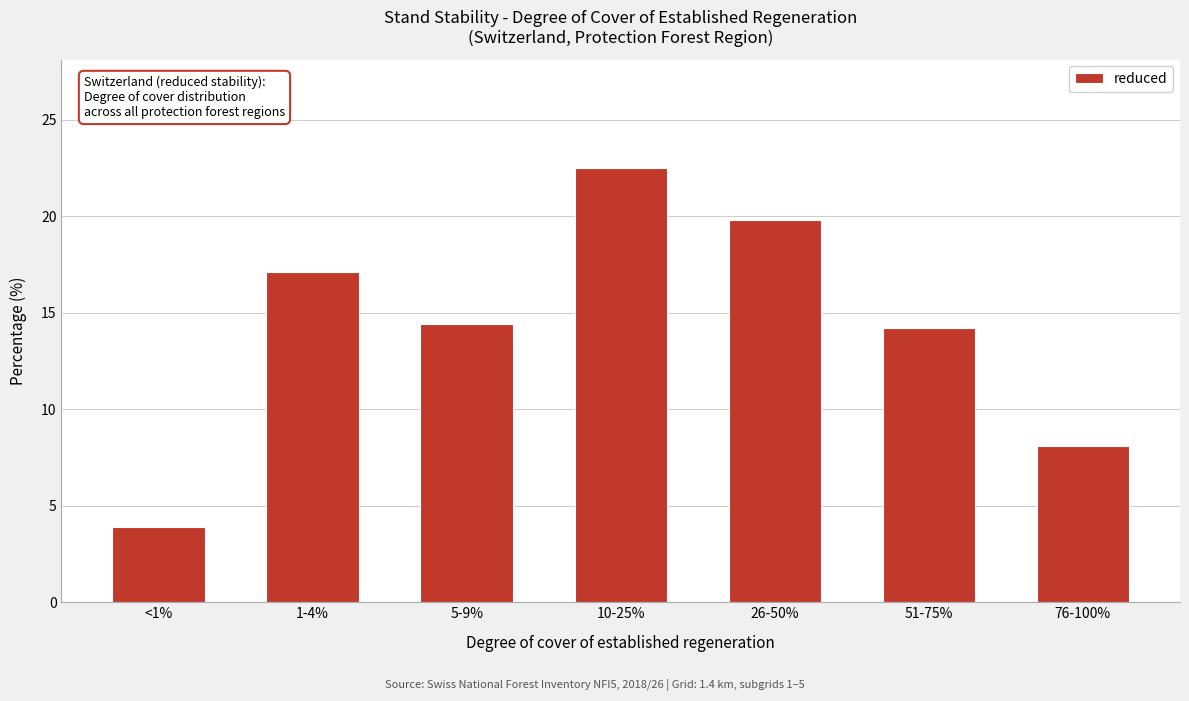

Reading left to right, what are all the values shown in this chart?

<1%=3.9	1-4%=17.1	5-9%=14.4	10-25%=22.5	26-50%=19.8	51-75%=14.2	76-100%=8.1